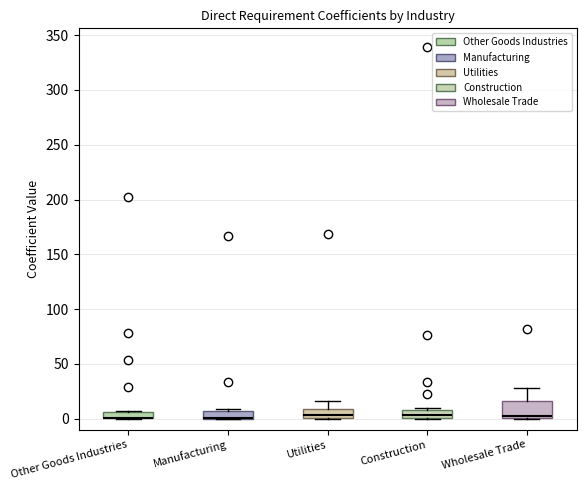

Where is the lower edge of the box for Wholesale Trade on the y-axis? The values are not printed on the chart, so give them approximately, as read against the axis.

0